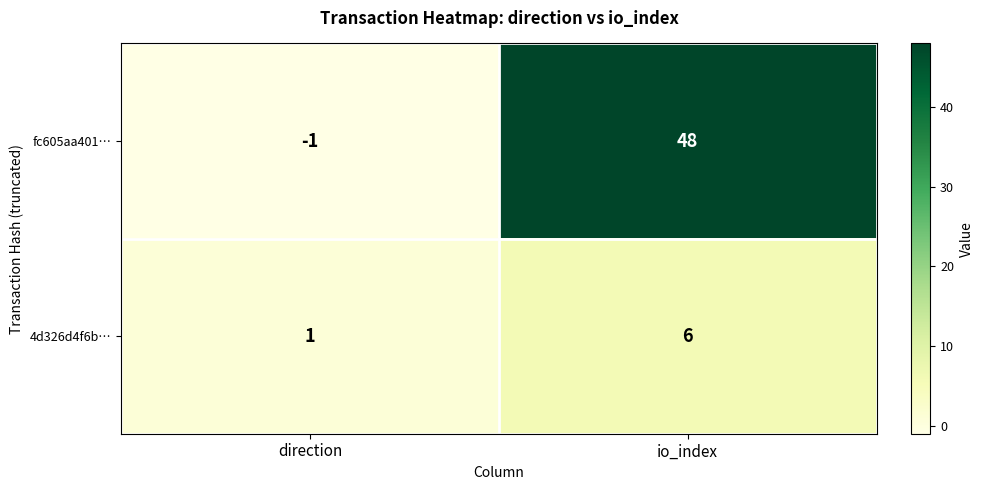

List the labels in order of fc605aa401… value, smallest first.

direction, io_index